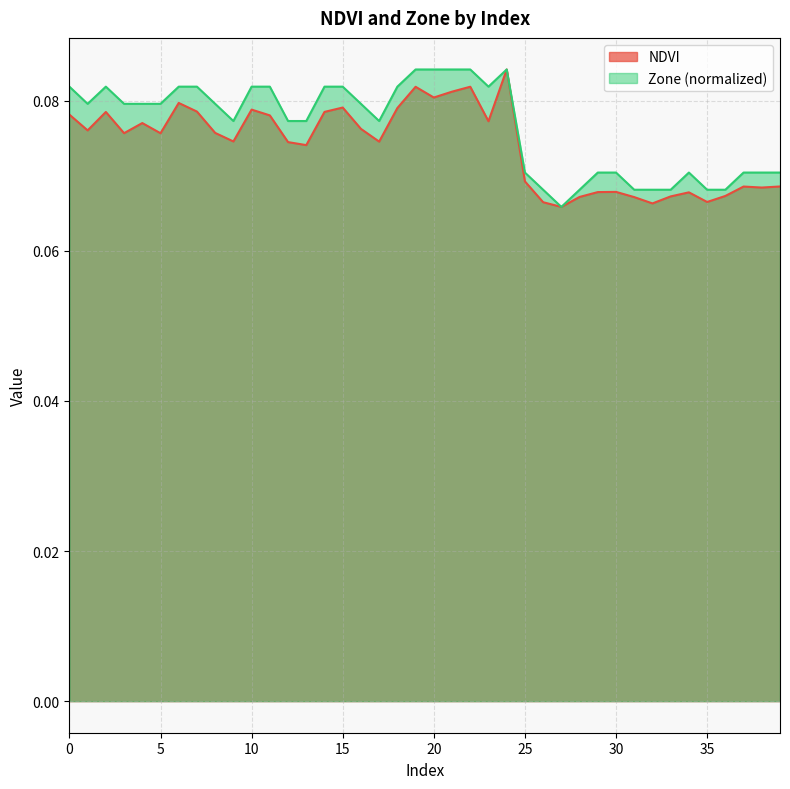

Is the value of Zone at 30 greater than the value of NDVI at 29?

Yes